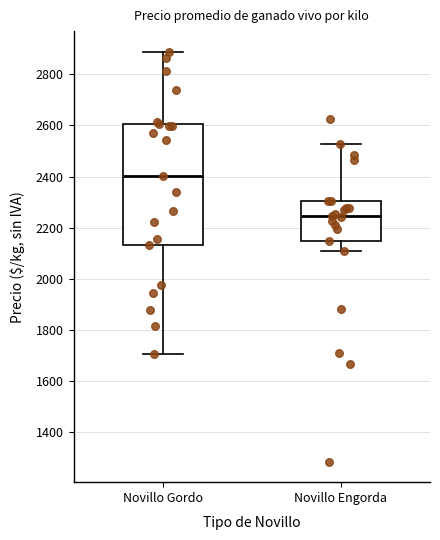

Reading left to right, read every box against the y-axis: the position of its median line, the range the box covers, and the ends of its whiskers. The values are not printed on the chart, so give them approximately, as read against the axis.

Novillo Gordo: median 2400, box 2140 to 2600, whiskers 1700 to 2880
Novillo Engorda: median 2240, box 2140 to 2300, whiskers 2100 to 2520